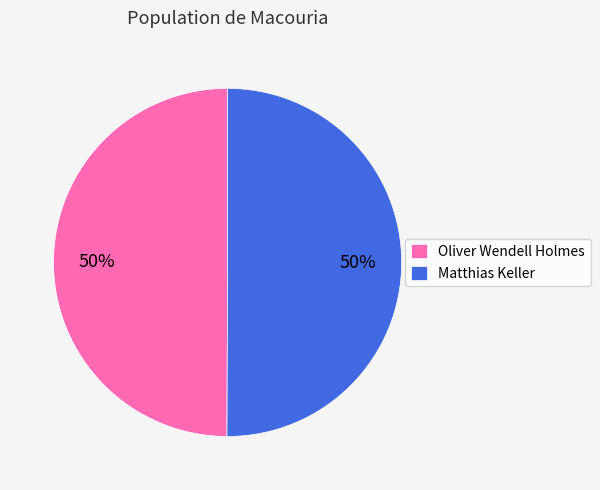

What percentage is the Matthias Keller slice, to the nearest percent?

50%